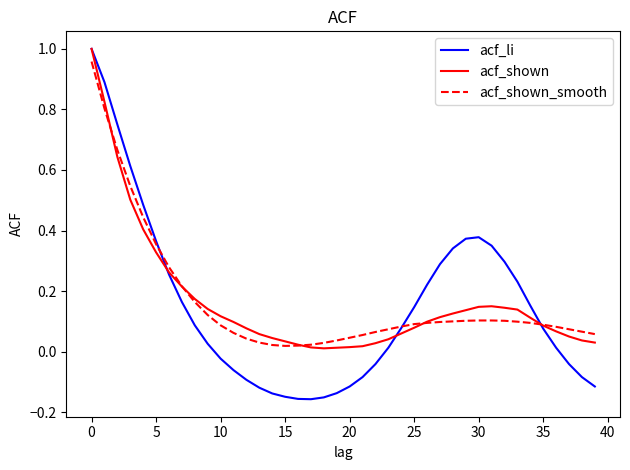

Which series has the largest range (max minus min)?

acf_li